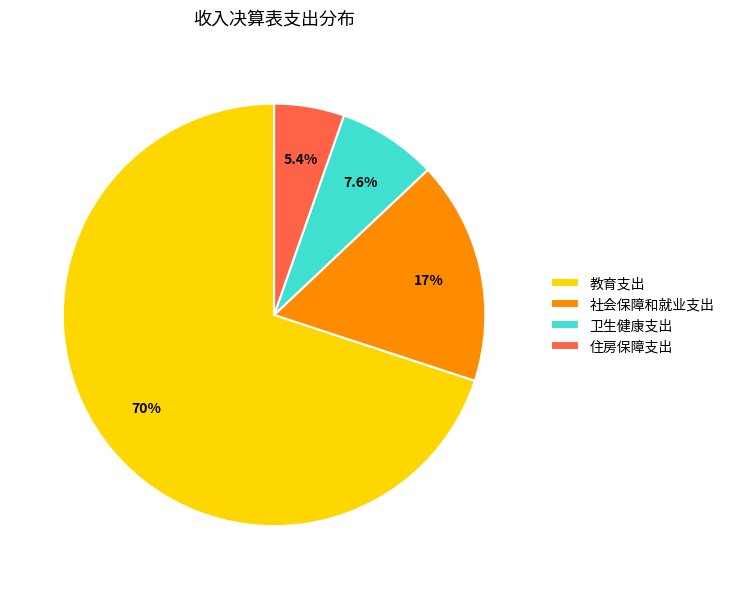

Does 社会保障和就业支出 account for over 50% of the chart?

No